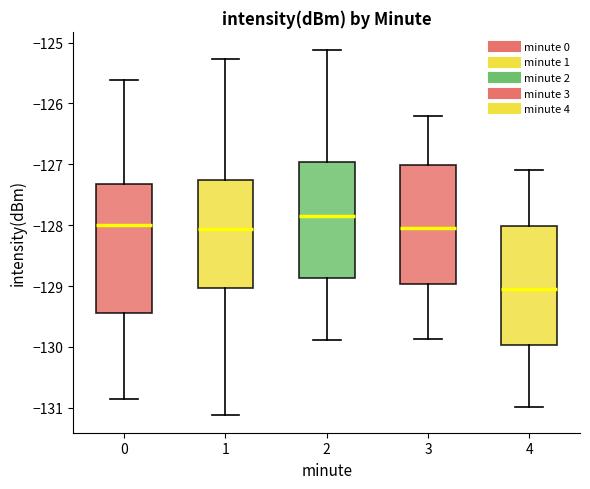

Reading left to right, transcribe this box plot: for each box, give where its median line is, the range the box spans, and where its two whiskers end, as read against the y-axis. The values are not printed on the chart, so give them approximately, as read against the axis.

0: median -128.0, box -129.4 to -127.3, whiskers -130.9 to -125.6
1: median -128.1, box -129.0 to -127.3, whiskers -131.1 to -125.3
2: median -127.8, box -128.9 to -127.0, whiskers -129.9 to -125.1
3: median -128.0, box -129.0 to -127.0, whiskers -129.9 to -126.2
4: median -129.0, box -130.0 to -128.0, whiskers -131.0 to -127.1